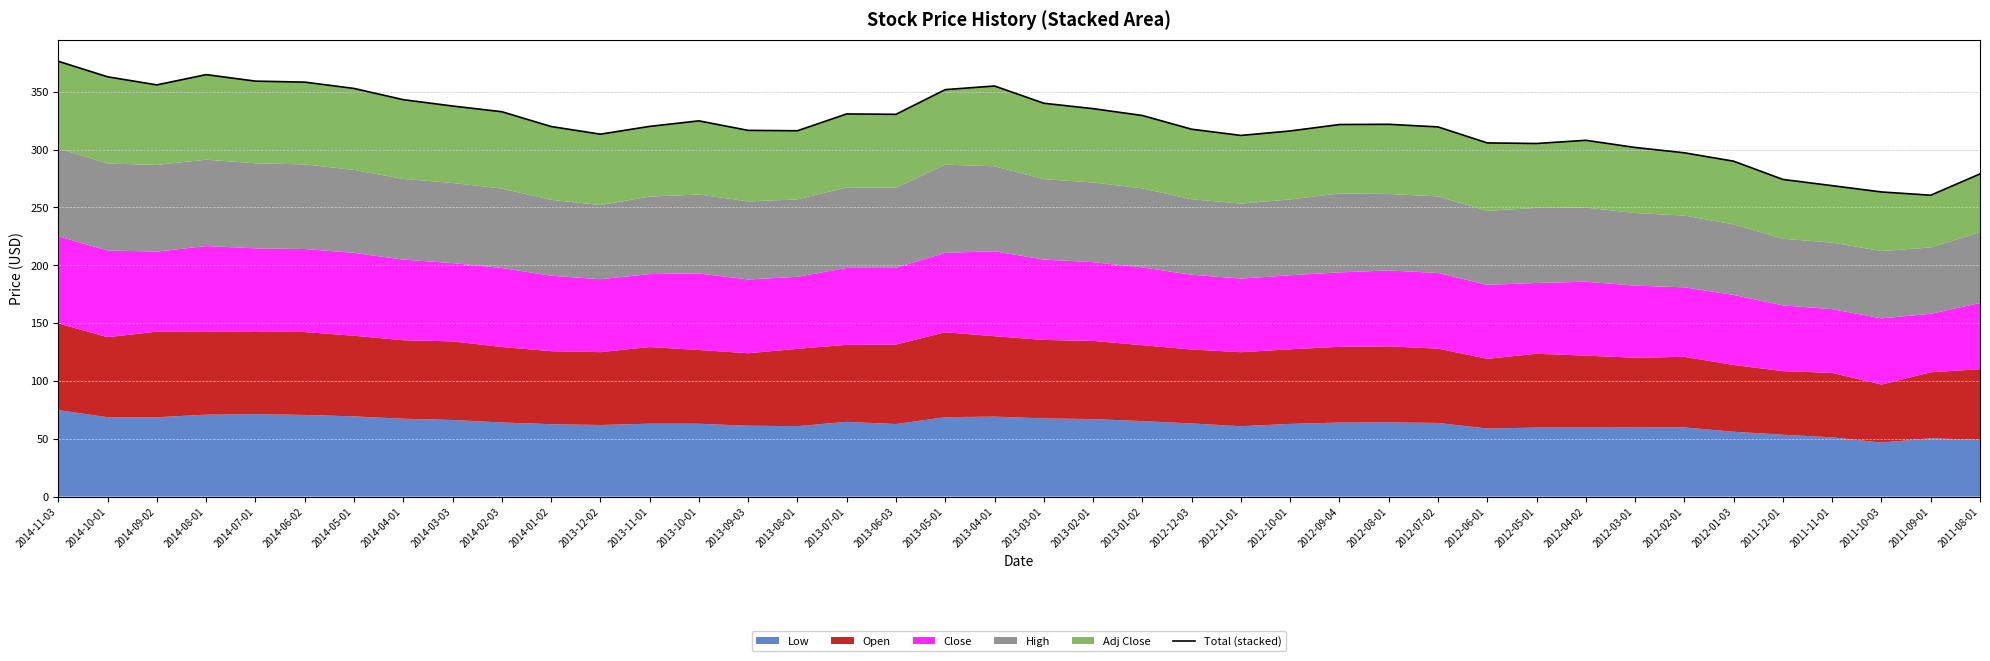

The chart shows a value of 558.3 at 2014-03-03. True or false?

False